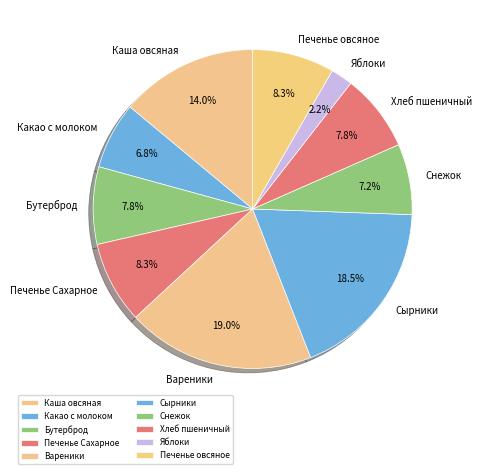

Is there a majority slice in this chart?

No